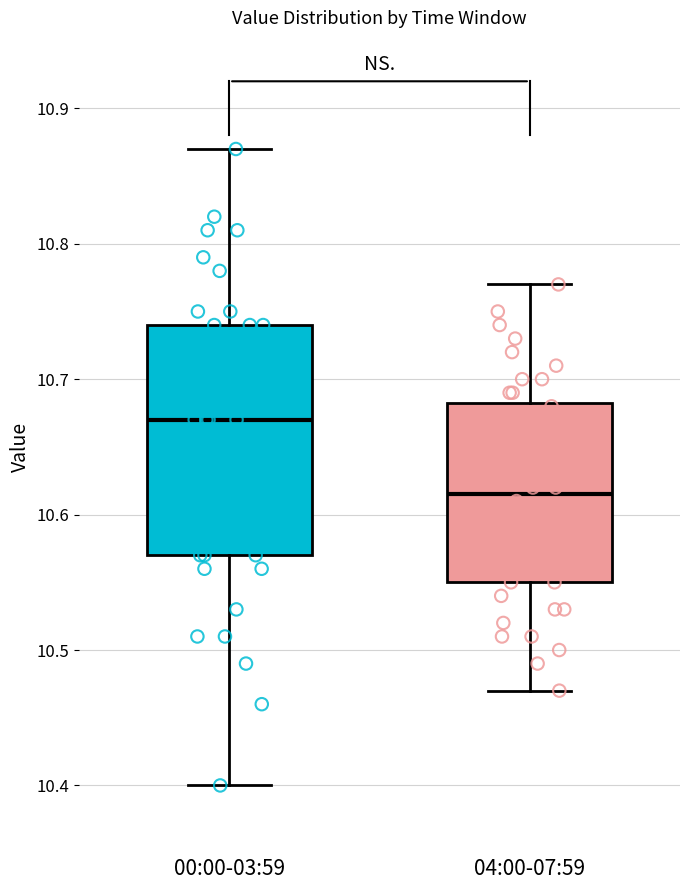

Reading left to right, read every box against the y-axis: the position of its median line, the range the box covers, and the ends of its whiskers. The values are not printed on the chart, so give them approximately, as read against the axis.

00:00-03:59: median 10.67, box 10.57 to 10.74, whiskers 10.40 to 10.87
04:00-07:59: median 10.62, box 10.55 to 10.68, whiskers 10.47 to 10.77